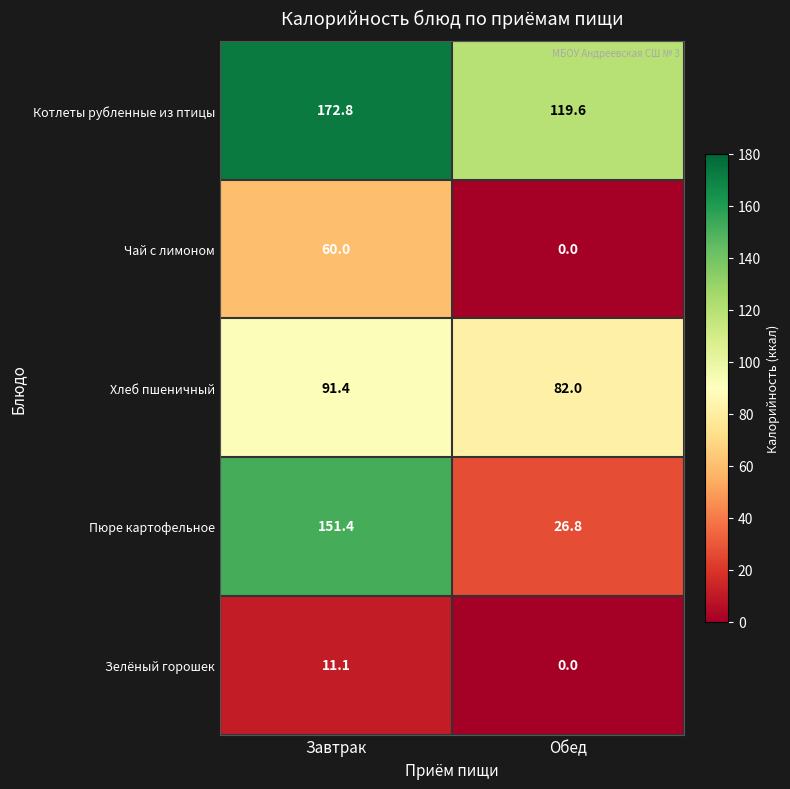

Reading left to right, what are all the values shown in this chart?

Котлеты рубленные из птицы: Завтрак=172.8	Обед=119.6
Чай с лимоном: Завтрак=60.0	Обед=0.0
Хлеб пшеничный: Завтрак=91.4	Обед=82.0
Пюре картофельное: Завтрак=151.4	Обед=26.8
Зелёный горошек: Завтрак=11.1	Обед=0.0